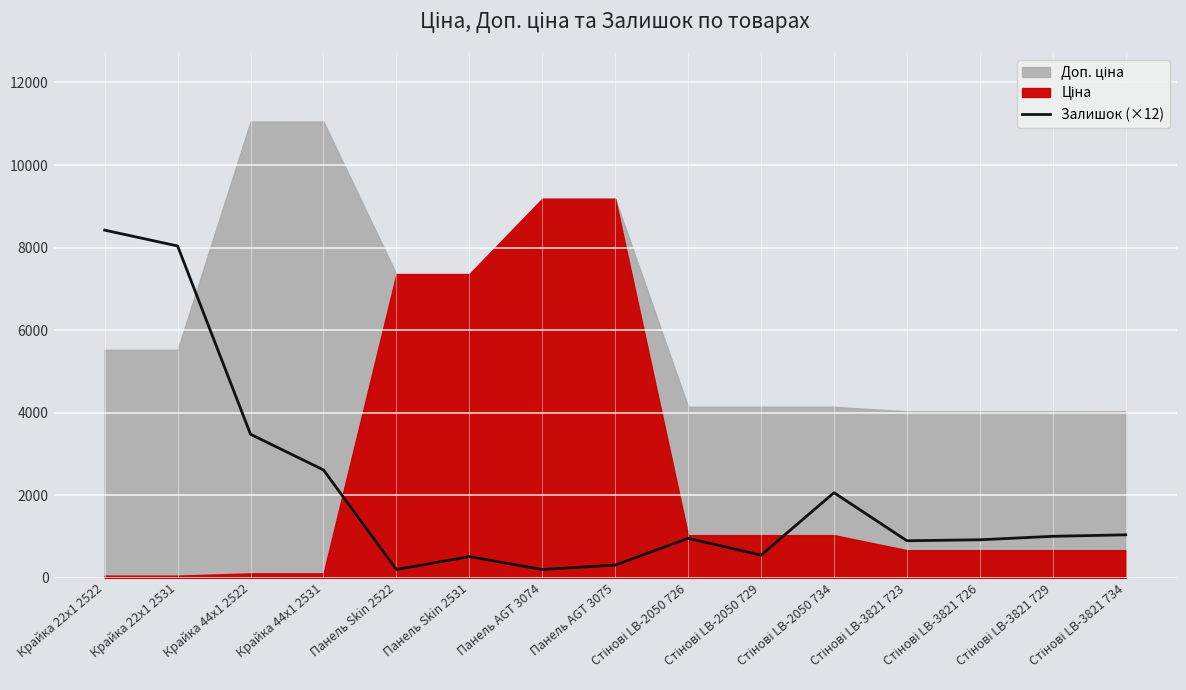

What is the ratio of the value at Панель Skin 2522 to the value at Стінові LB-3821 723?

0.2